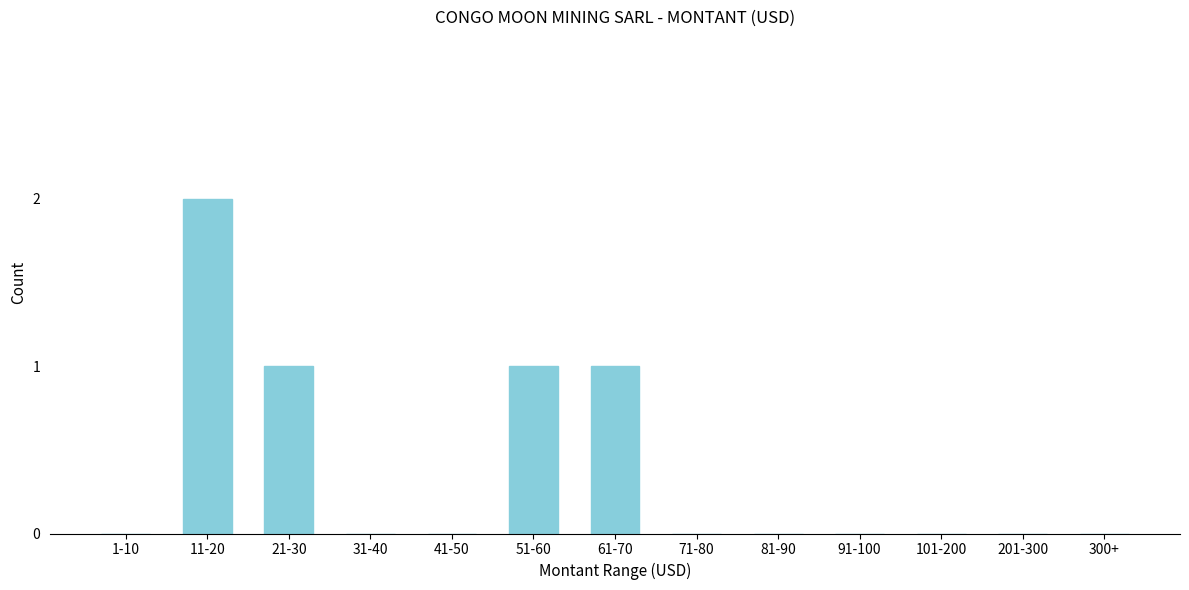

Reading left to right, what are all the values shown in this chart?

1-10=0	11-20=2	21-30=1	31-40=0	41-50=0	51-60=1	61-70=1	71-80=0	81-90=0	91-100=0	101-200=0	201-300=0	300+=0